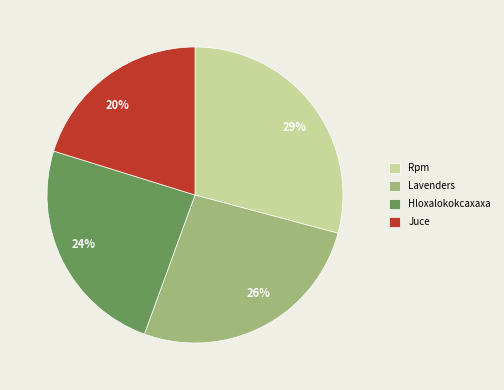

Approximately how many times larger is the value at 29% compared to 24%?

1.2